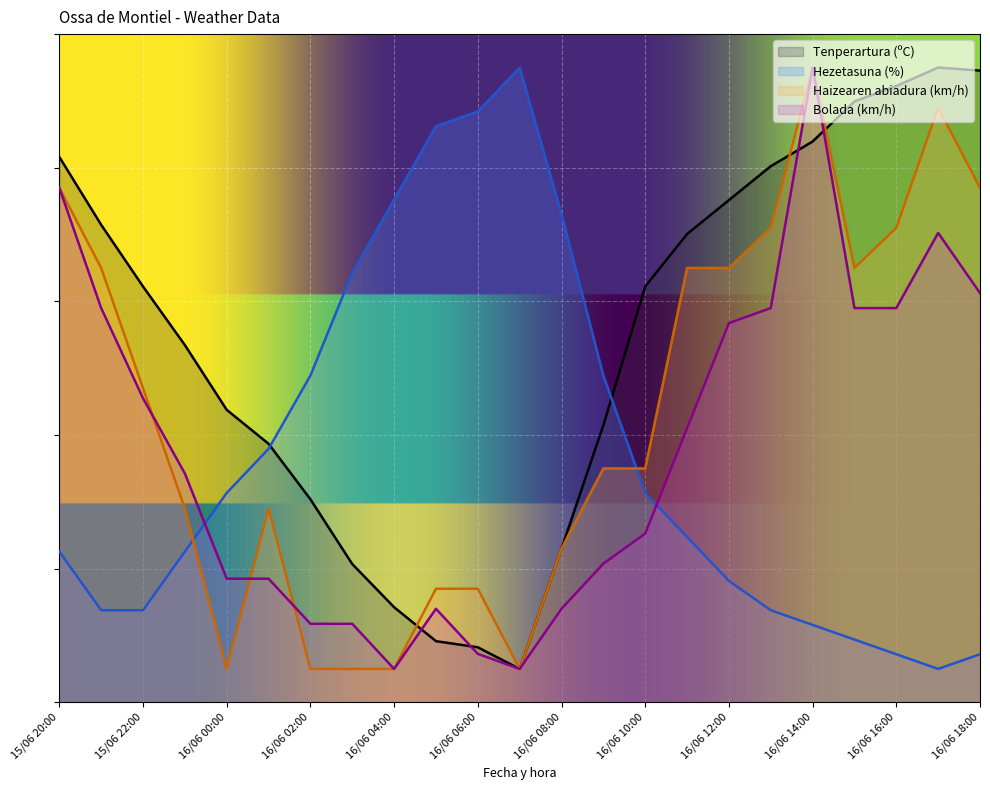

Is it true that Bolada (km/h) equals 14.0 at 16/06 05:00?

True